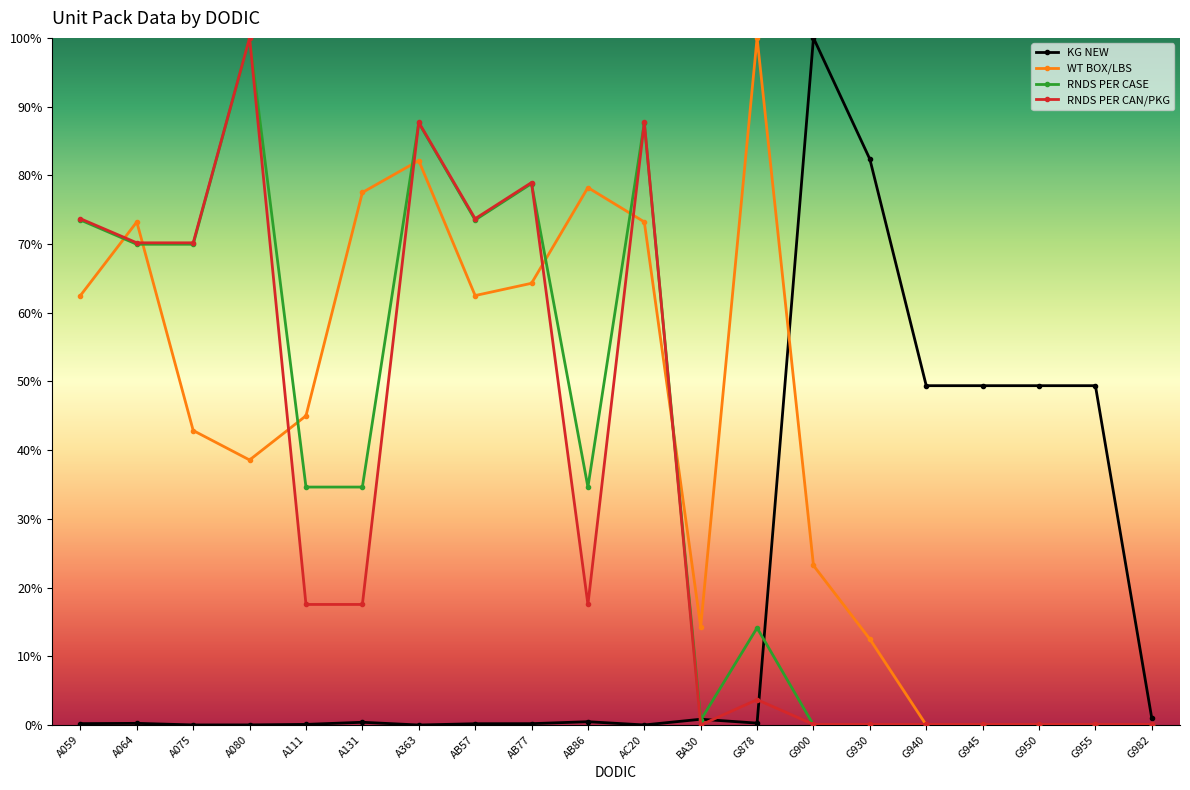

What are all the series names shown in the legend?

KG NEW, WT BOX/LBS, RNDS PER CASE, RNDS PER CAN/PKG